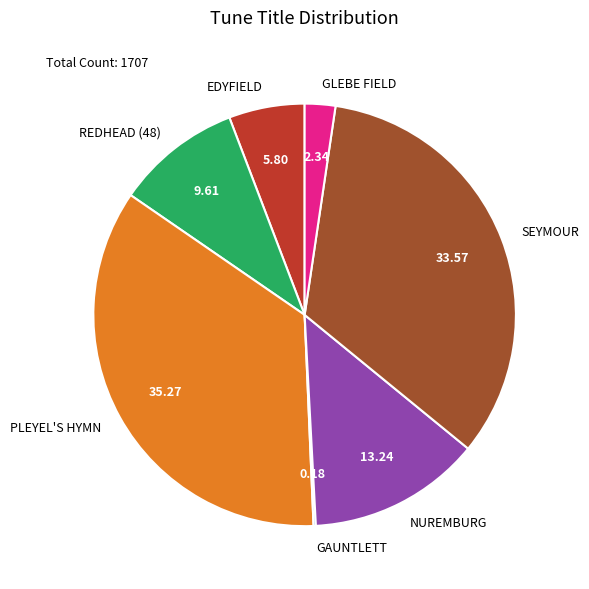

Combined, do SEYMOUR and REDHEAD (48) account for over 50%?

No